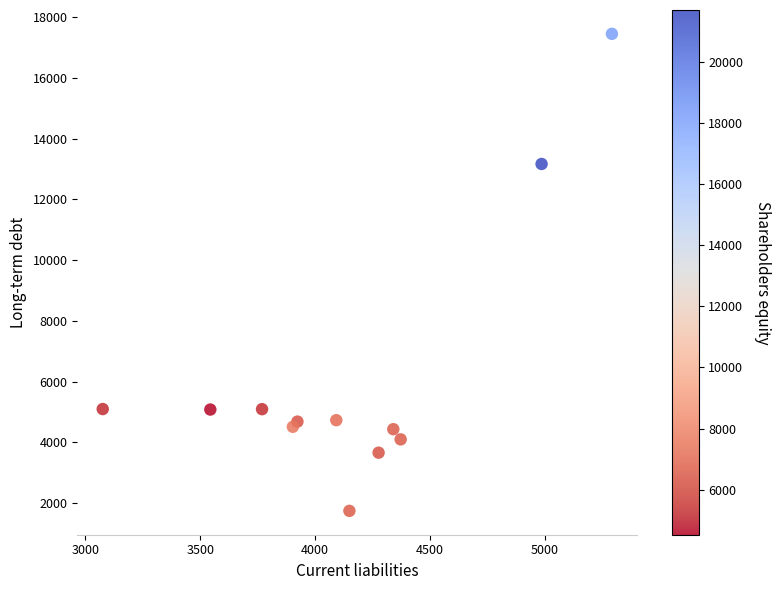

What Y value in the scatter plot is closest to 9597?

13165